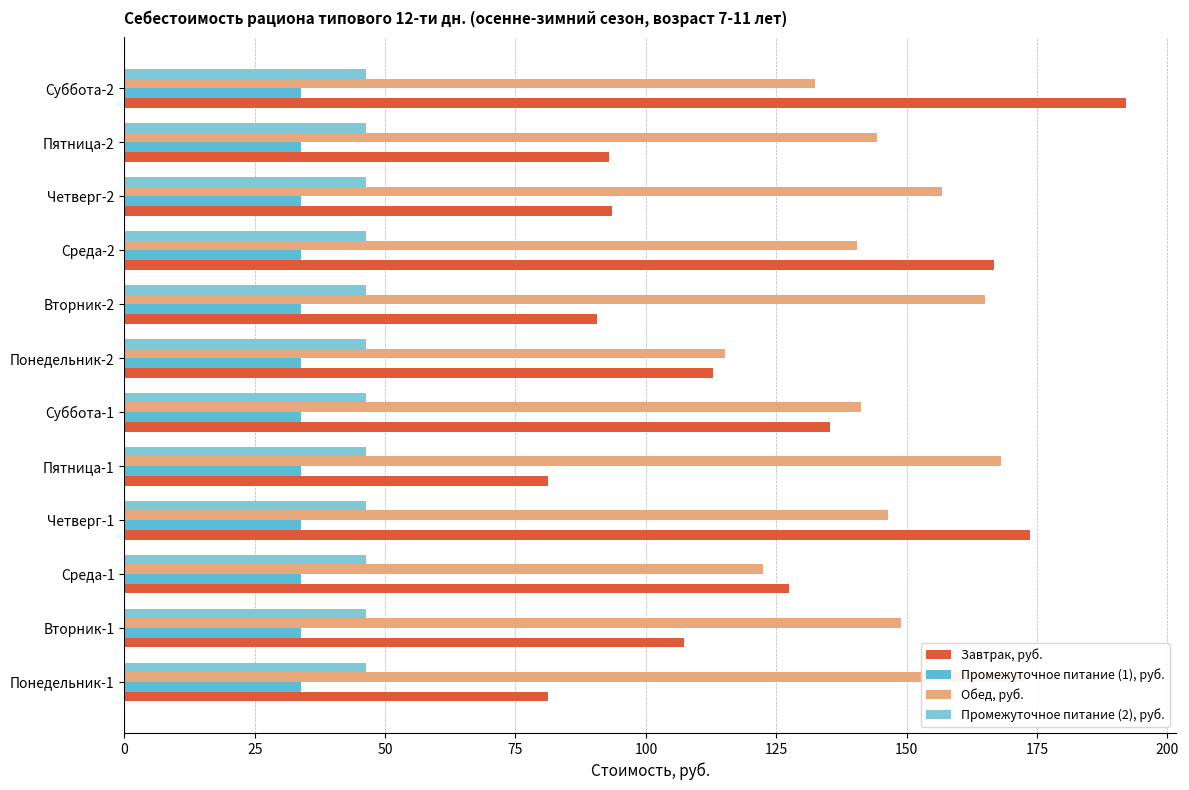

What is the value of the Обед, руб. bar at the 1st from the left?

172.5